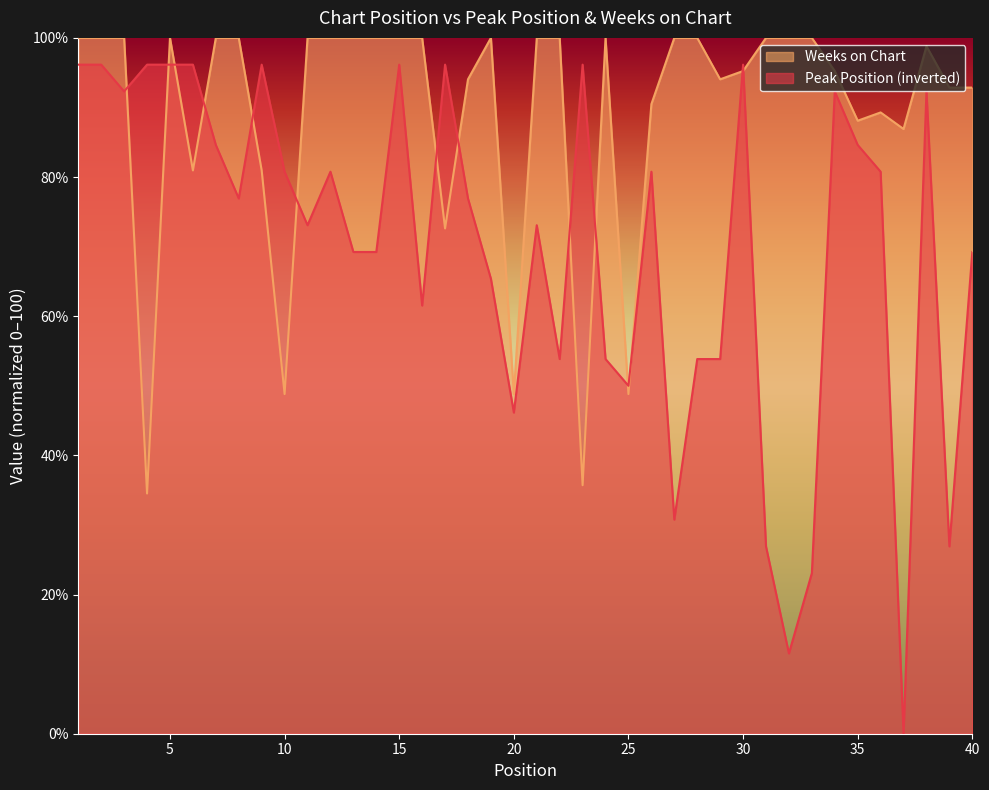

How many intersections are there between Weeks on Chart and Peak Position?

14